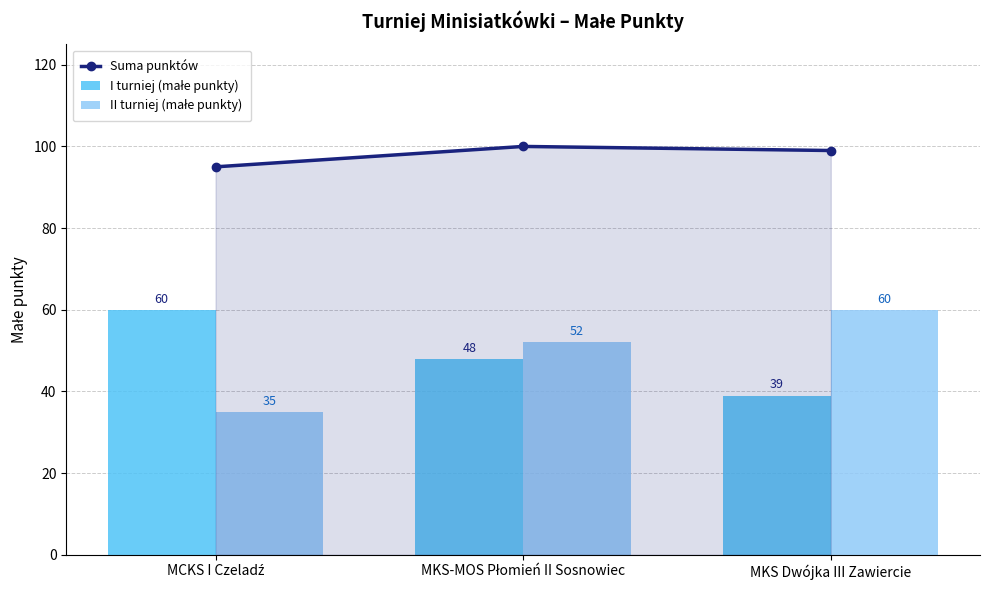

How many distinct data groups are displayed?

3